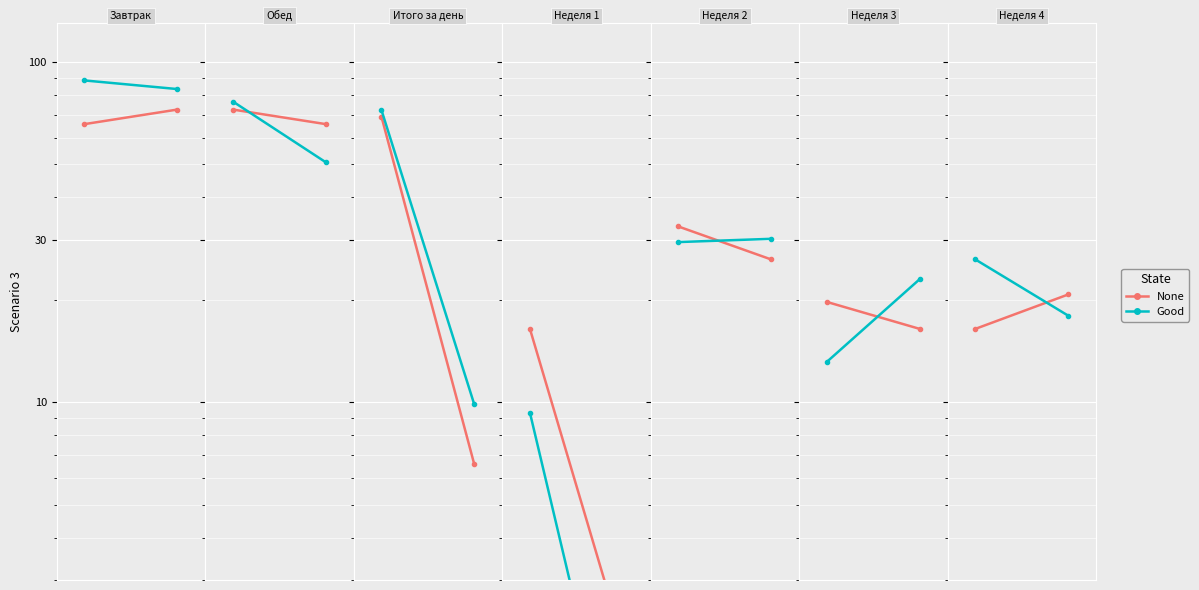

Is this an area chart (filled region under the line)?

No